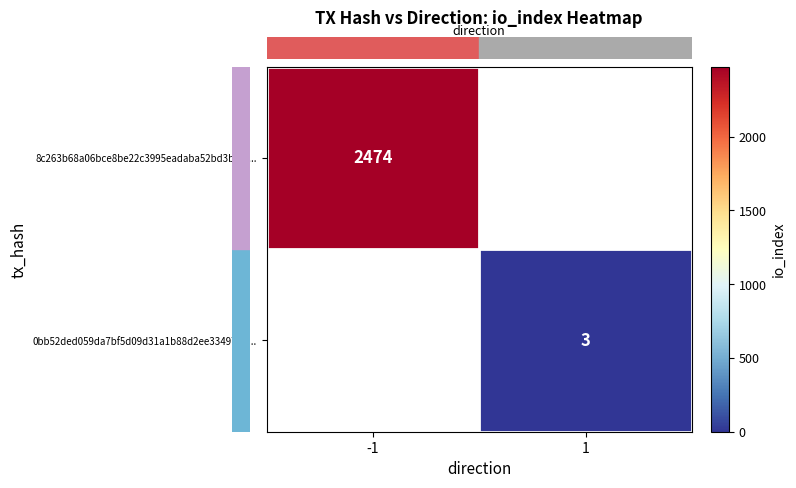

The row_1 series shows 3.0 at 1. True or false?

True